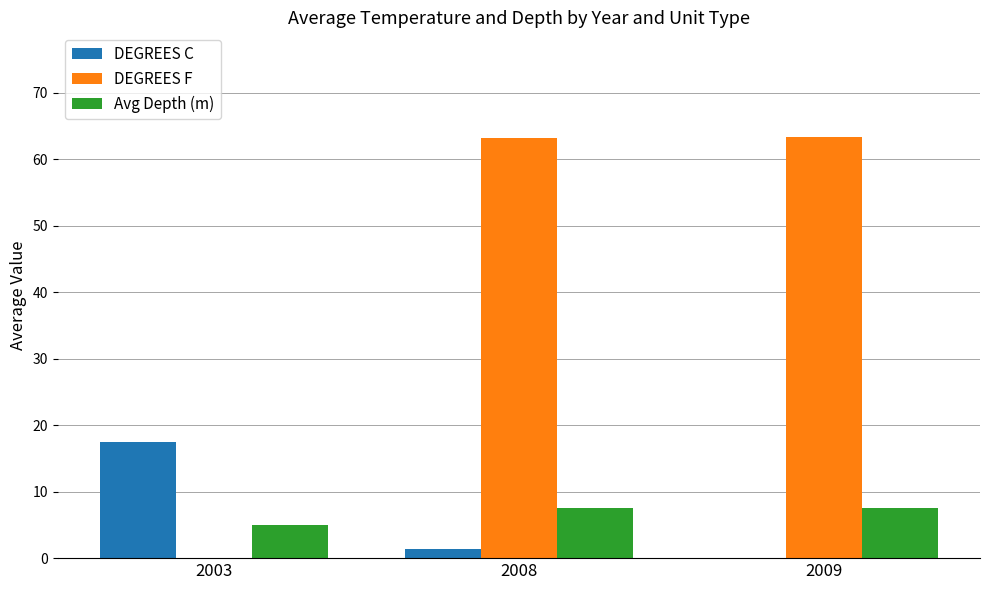

What are all the series names shown in the legend?

DEGREES C, DEGREES F, Avg Depth (m)